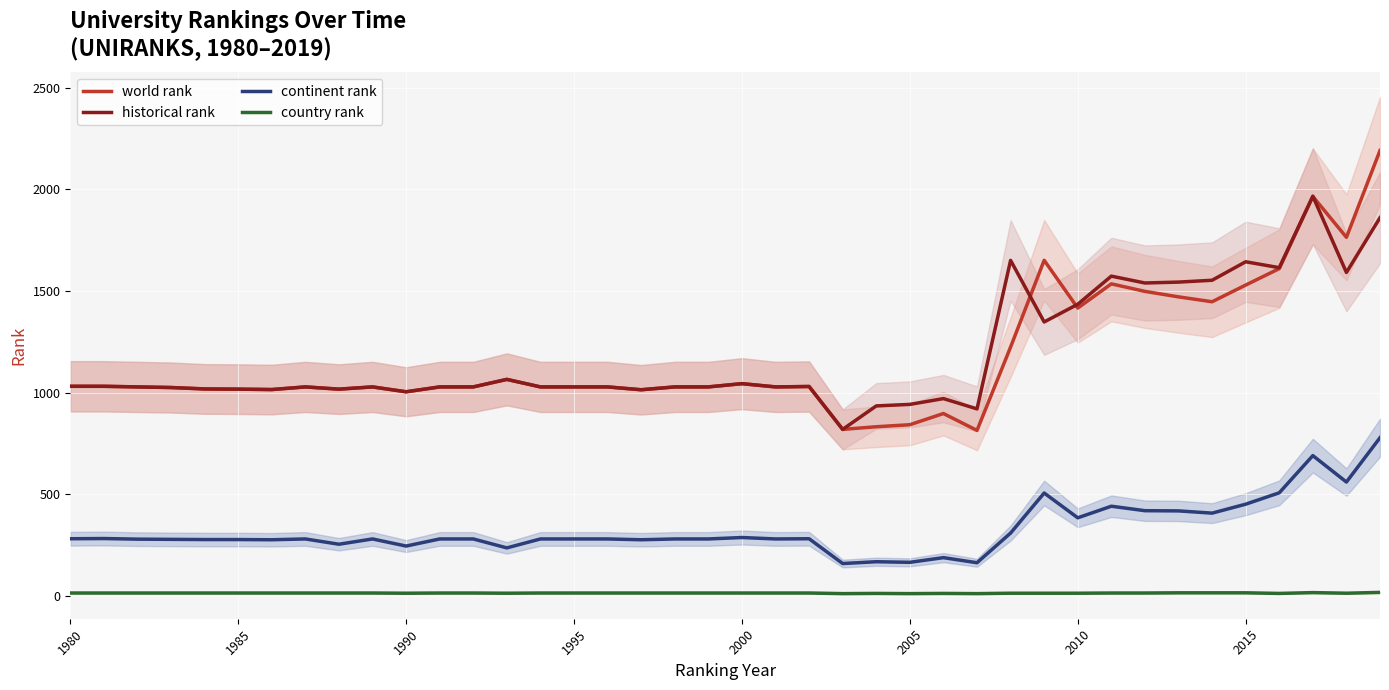

What is the highest value of the historical rank series?

1966.3